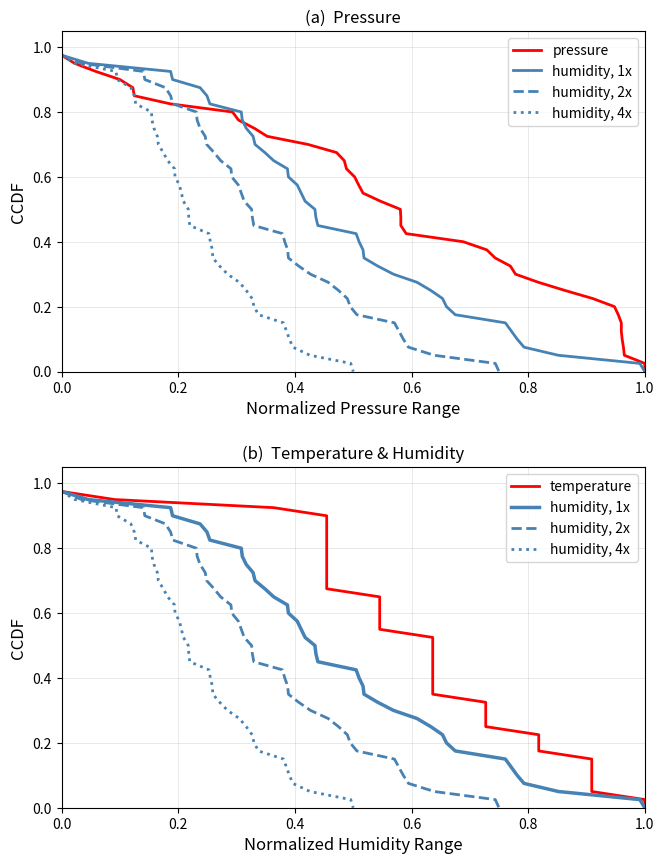

True or false: humidity, 4x and temperature intersect in this chart.

False